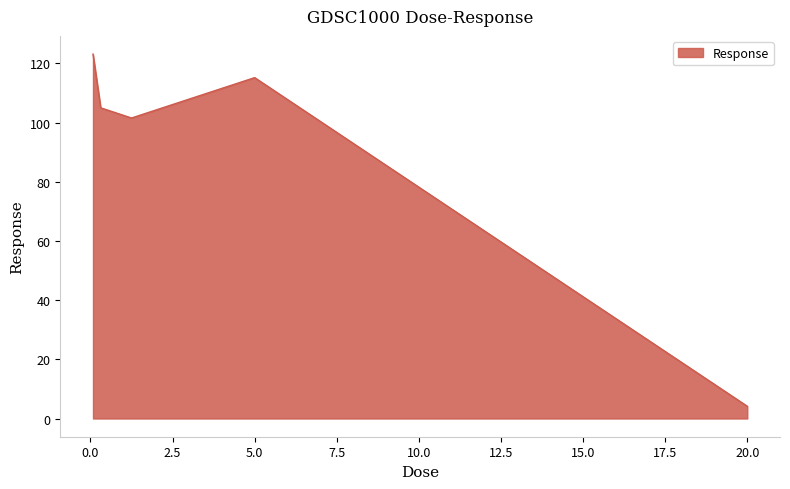

True or false: the data has more than 0 interior local peaks.

True